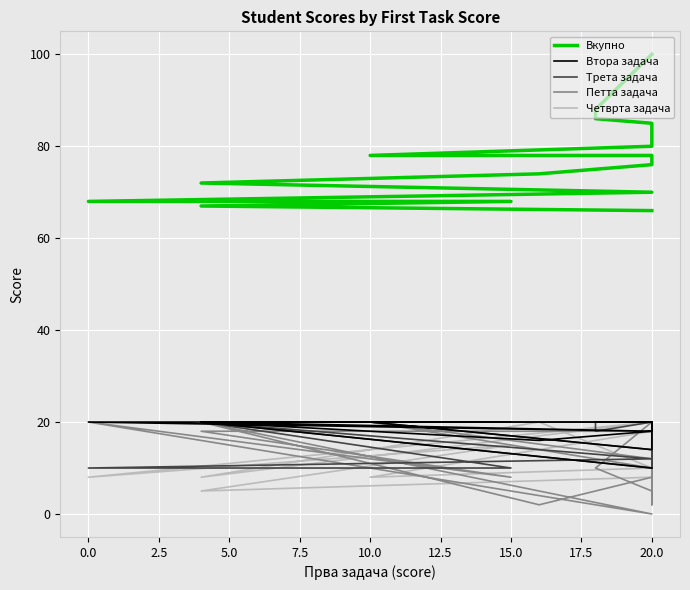

Reading left to right, transcribe all the data shown in this chart.

Вкупно: 100	88	86	85	85	80	80	80	80	78	78	76	74	72	72	70	68	68	67	66
Втора задача: 20	20	20	20	20	20	20	18	20	20	14	18	16	20	20	18	20	20	20	10
Трета задача: 20	20	18	20	20	10	10	20	20	20	14	20	20	20	20	12	10	10	20	10
Петта задача: 20	10	10	5	5	20	20	2	10	20	12	8	2	20	20	0	20	8	18	18
Четврта задача: 20	20	20	20	20	10	10	20	10	8	18	10	20	8	8	20	8	15	5	8